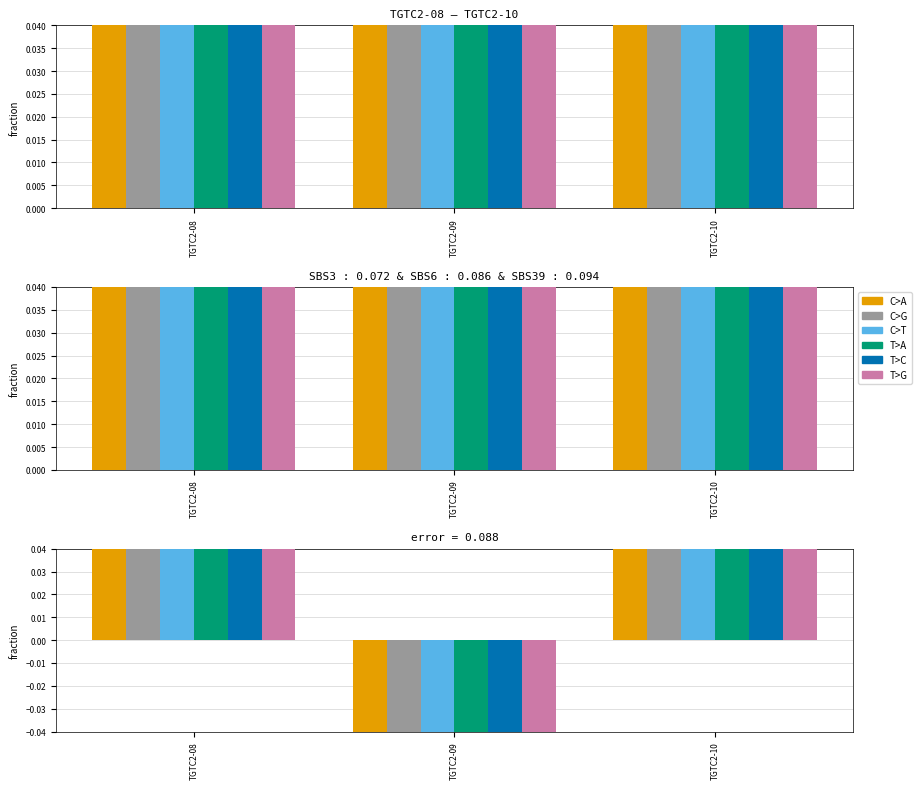

Between TGTC2-08 and TGTC2-10, which series saw the biggest shift?

C>A